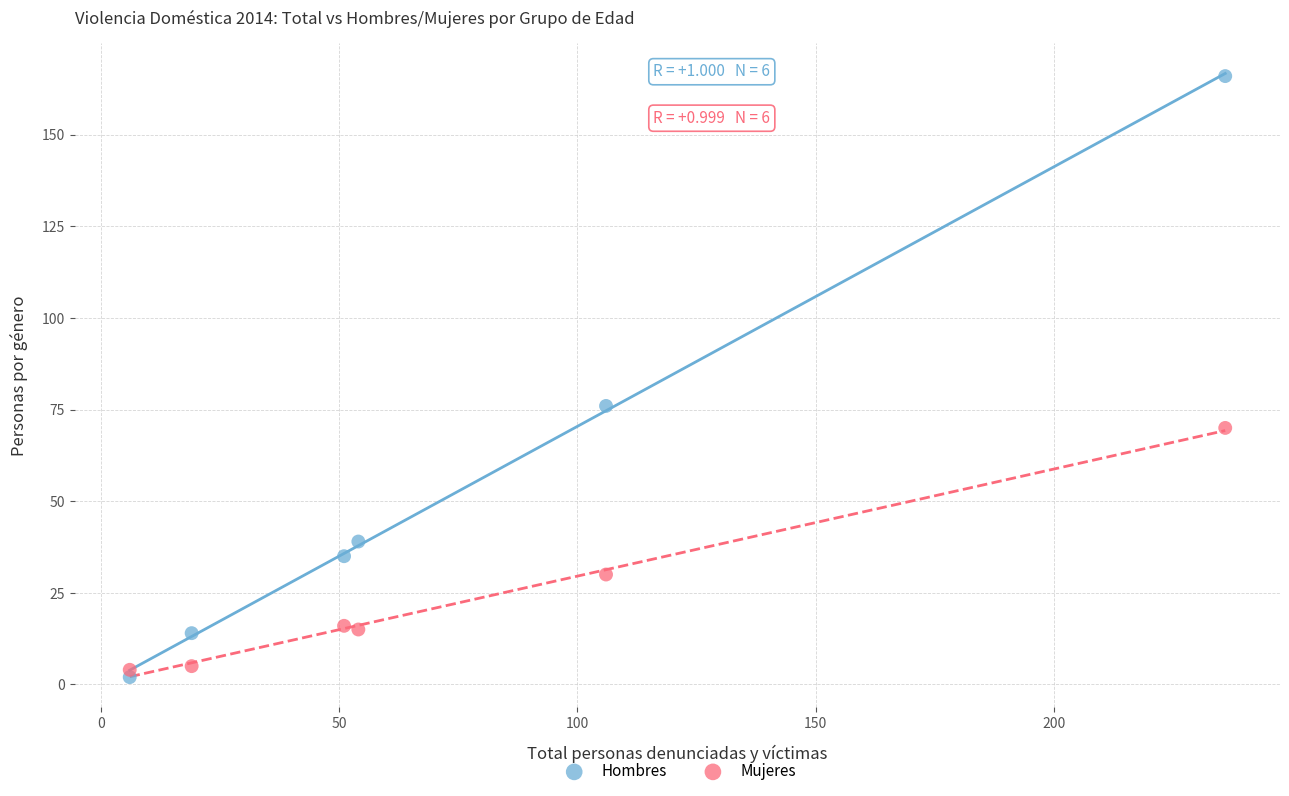

Across all data points, what is the average X value?

79